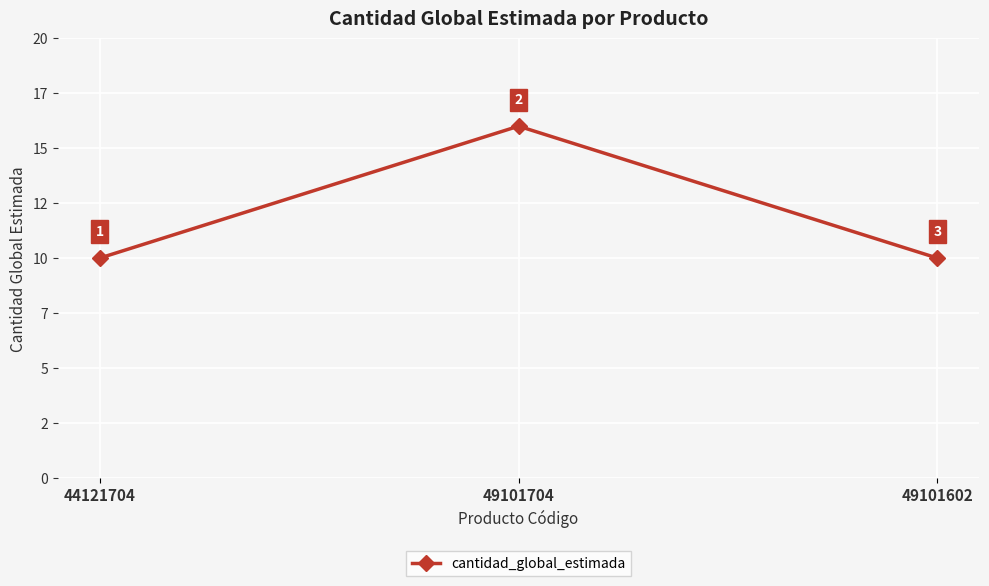

Approximately how many times larger is the value at 49101704 compared to 44121704?

1.6